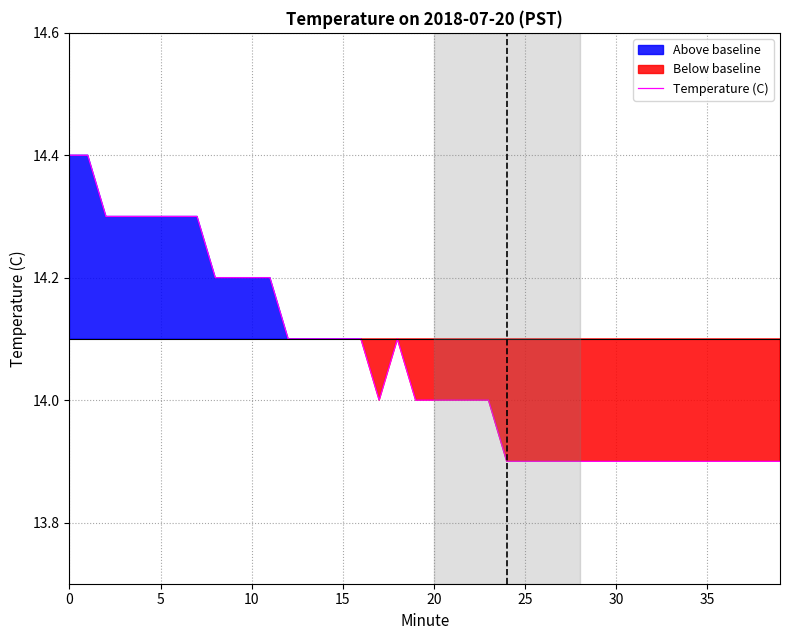

Where is the first local maximum?

18